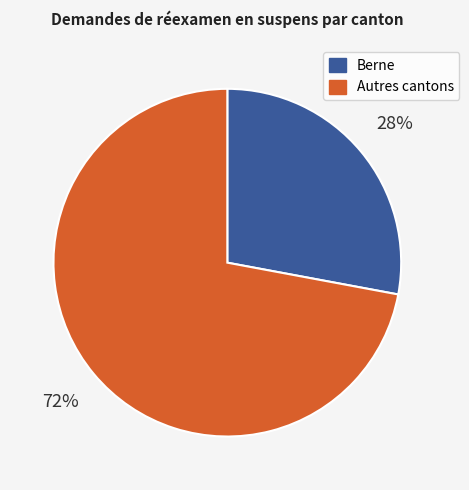

Which category has the biggest portion of the pie?

Autres cantons